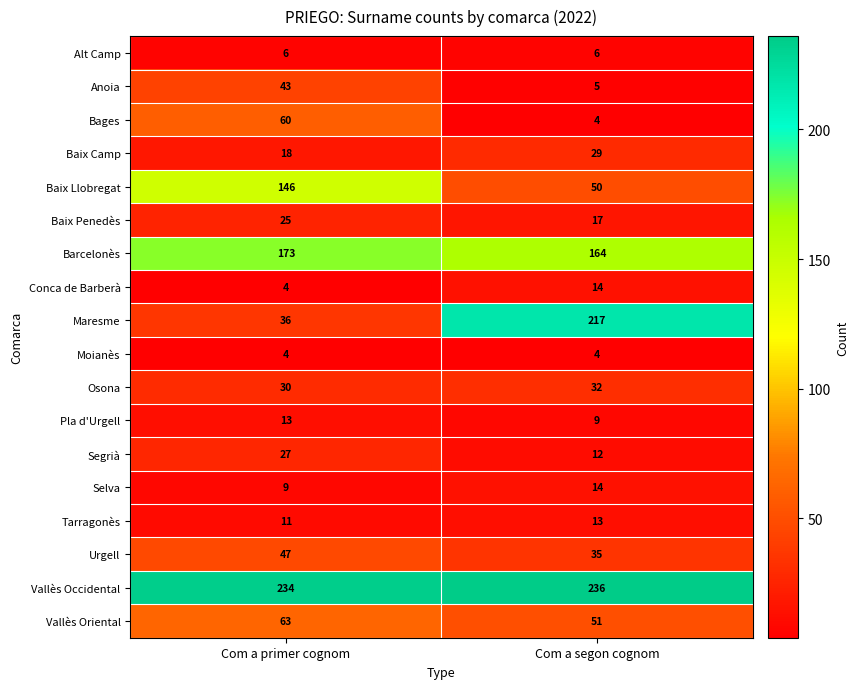

What is the total value across all series at Com a segon cognom?

912